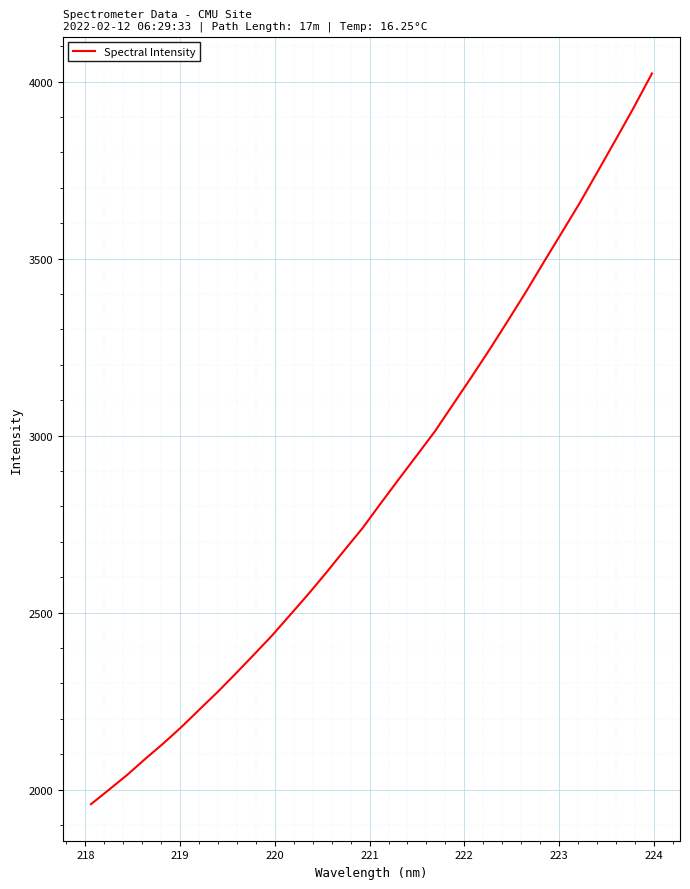

What is the difference between the maximum and minimum values?

2064.0